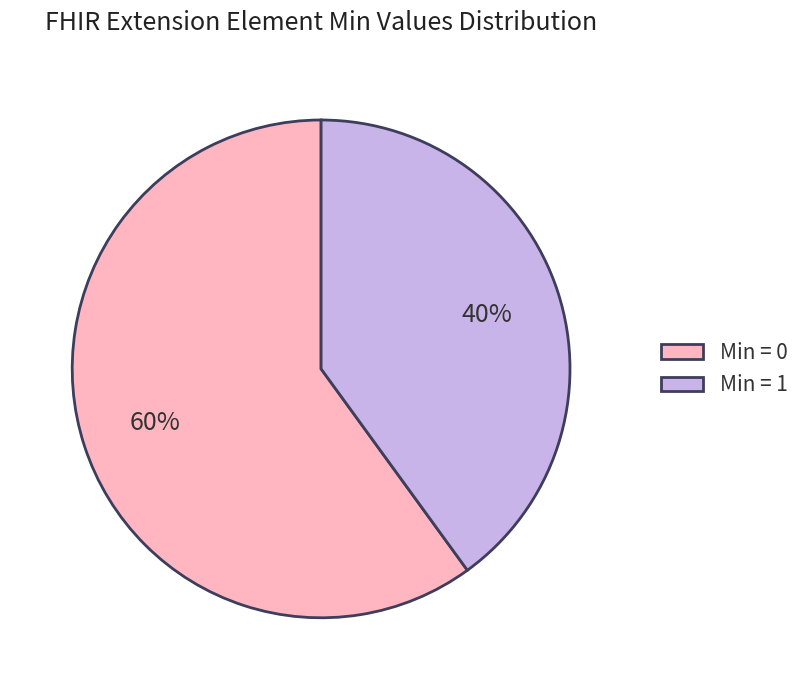

Which category has the biggest portion of the pie?

Min = 0